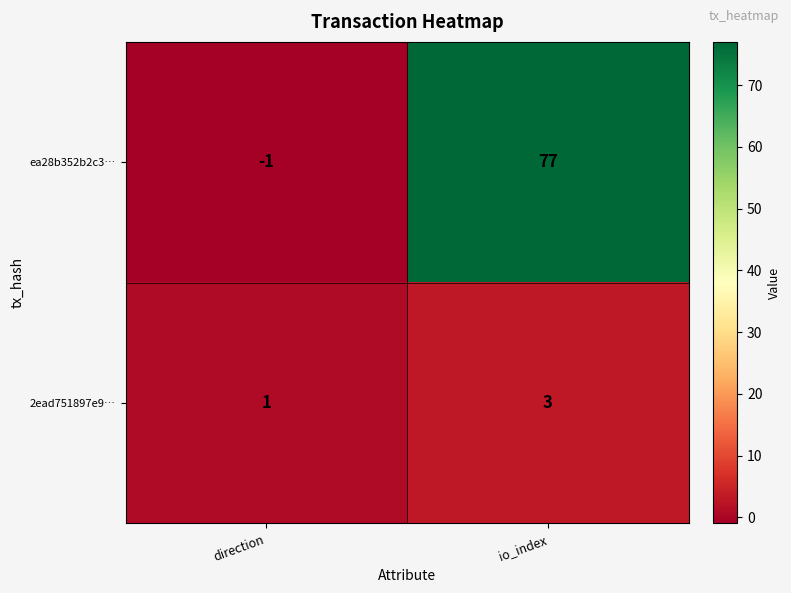

What is the greatest value displayed?

77